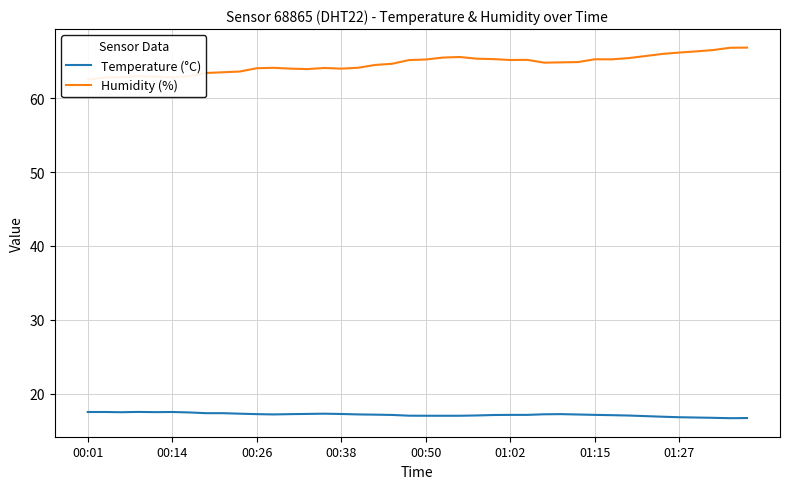

What is the minimum value for Temperature (°C)?

16.7